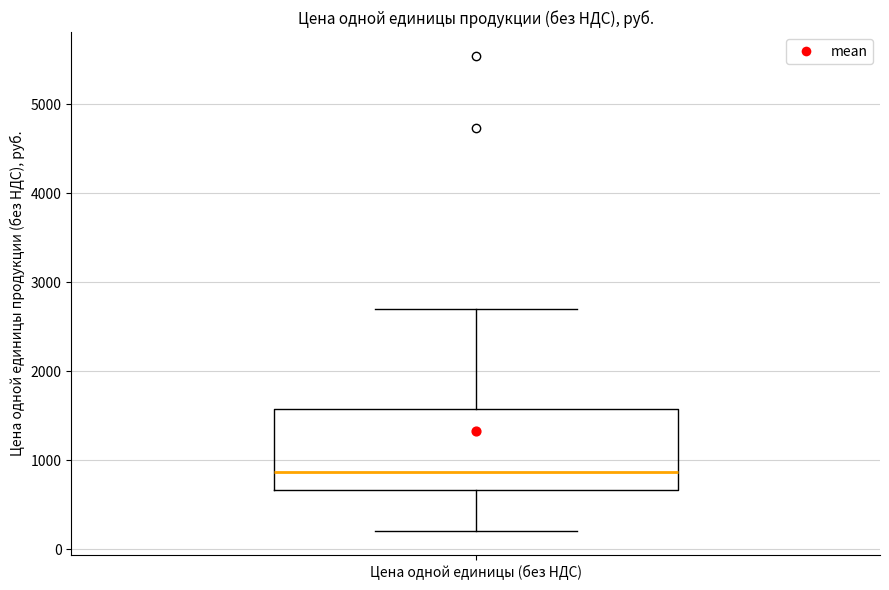

Transcribe this box plot: give where the median line is, the range the box spans, and where the two whiskers end, as read against the y-axis. The values are not printed on the chart, so give them approximately, as read against the axis.

median 900, box 700 to 1600, whiskers 200 to 2700